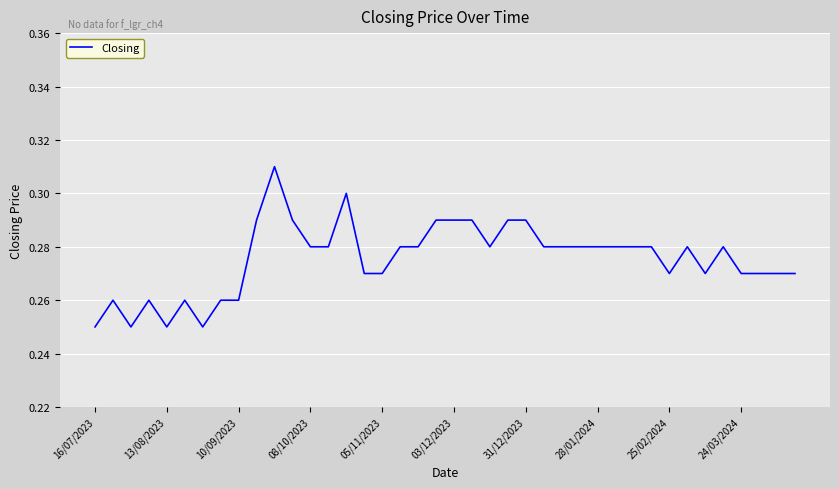

Does the chart have visible grid lines?

Yes